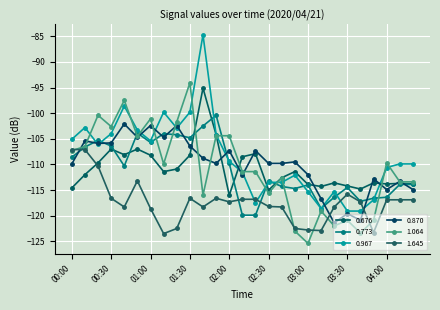

List the labels in order of 0.870 value, largest first.

00:40, 01:00, 01:20, 00:50, 01:10, 00:10, 00:30, 00:20, 01:30, 02:00, 02:20, 01:40, 02:50, 01:50, 02:30, 02:40, 00:00, 03:00, 02:10, 03:50, 04:10, 04:00, 04:20, 03:10, 03:30, 03:40, 03:20